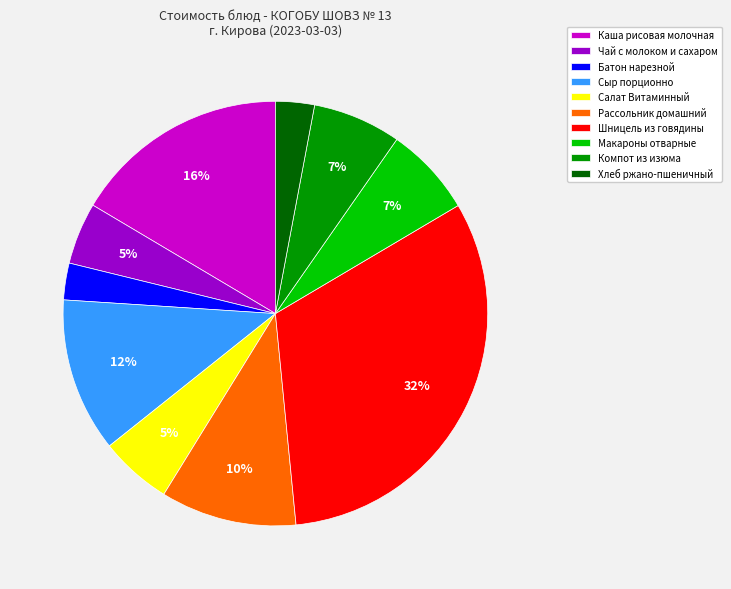

Count the number of slices in the pie.

10